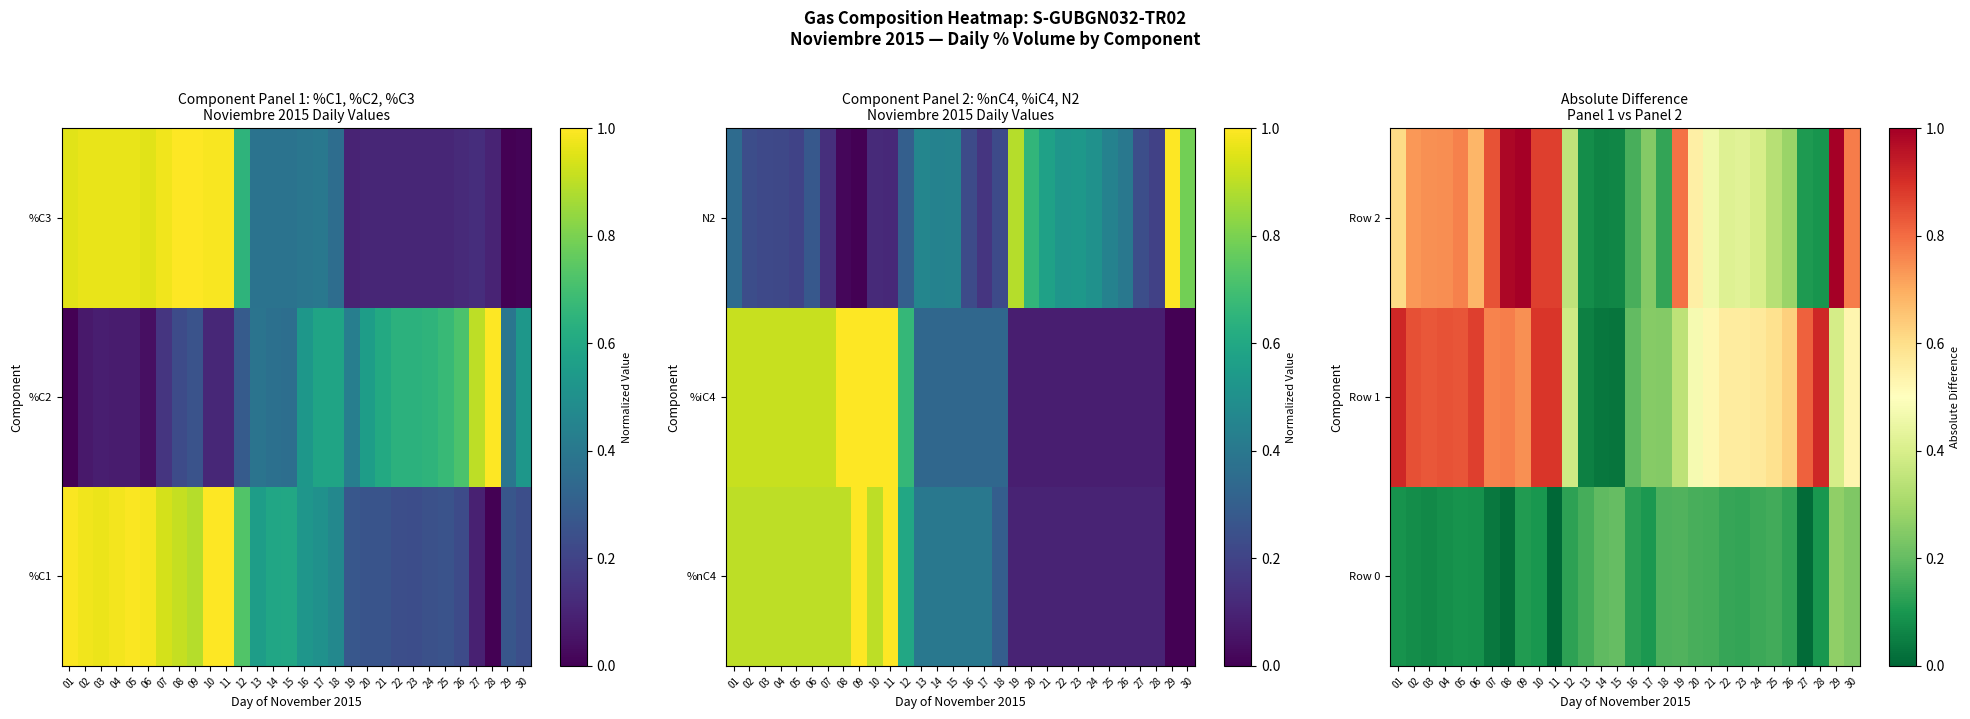

Rank the series by their maximum value, from lowest to highest.

Row 0, Row 1, Row 2